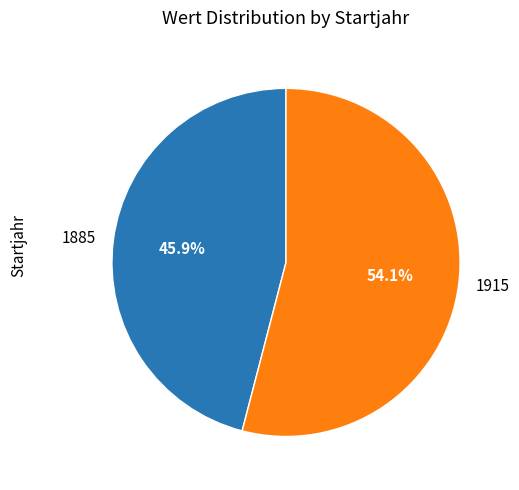

What percentage is the 1885 slice, to the nearest percent?

46%